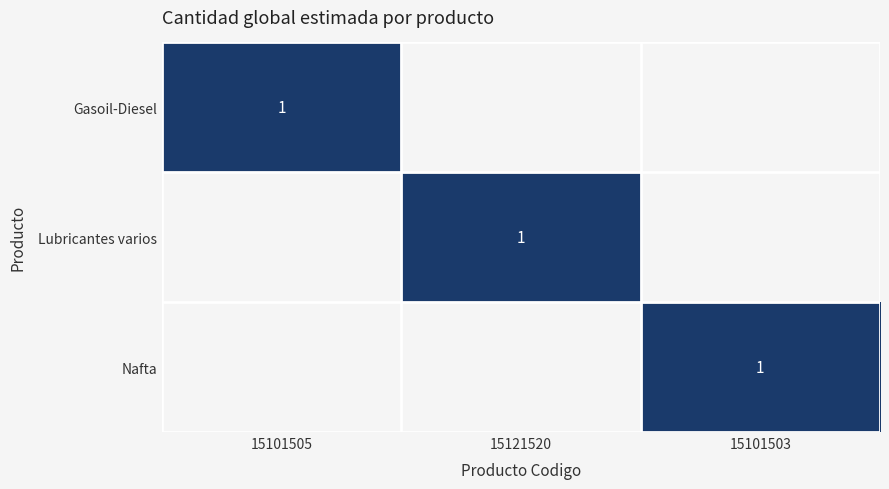

Is it true that Lubricantes varios equals 1 at 15121520?

True